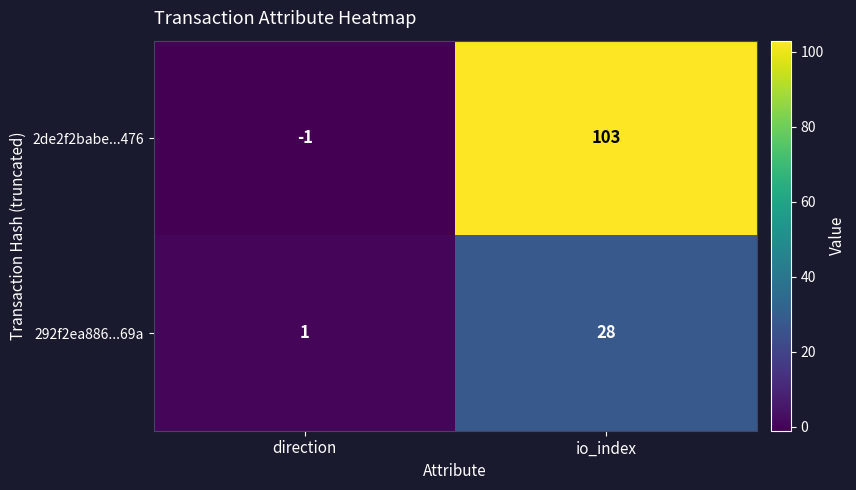

List the series in order of their peak value, lowest first.

292f2ea886...69a, 2de2f2babe...476